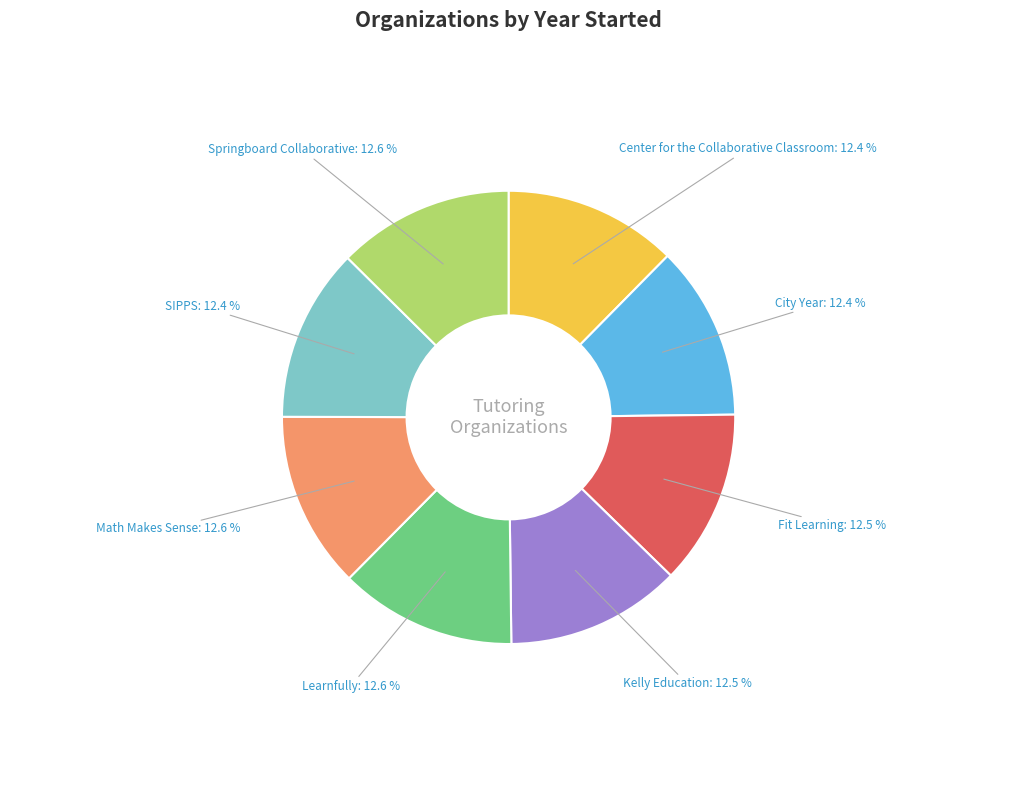

Does any single category account for the majority?

No